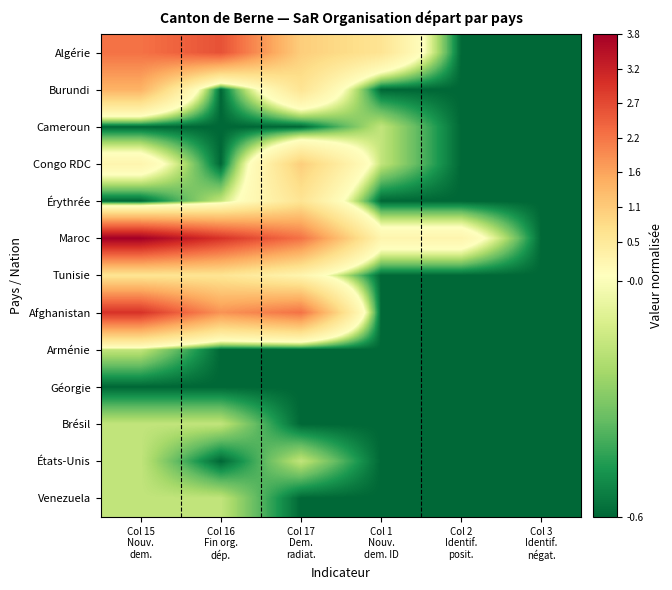

What is the maximum value shown in the chart?

3.8